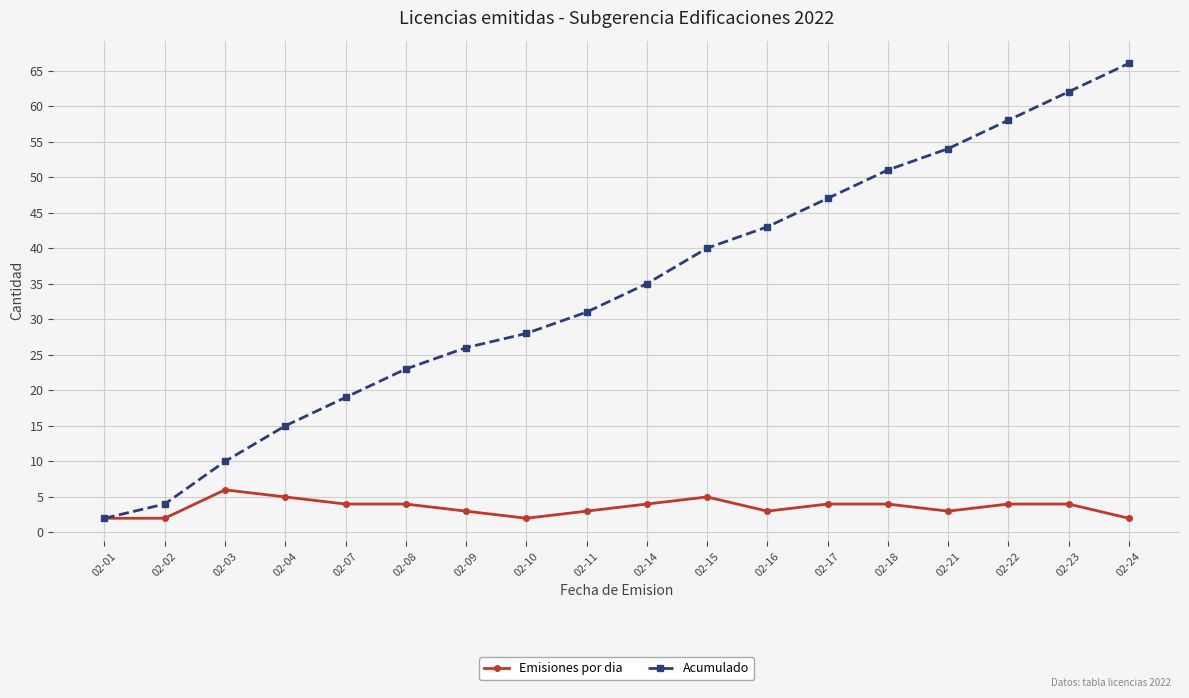

What is the maximum value for Emisiones por dia?

6